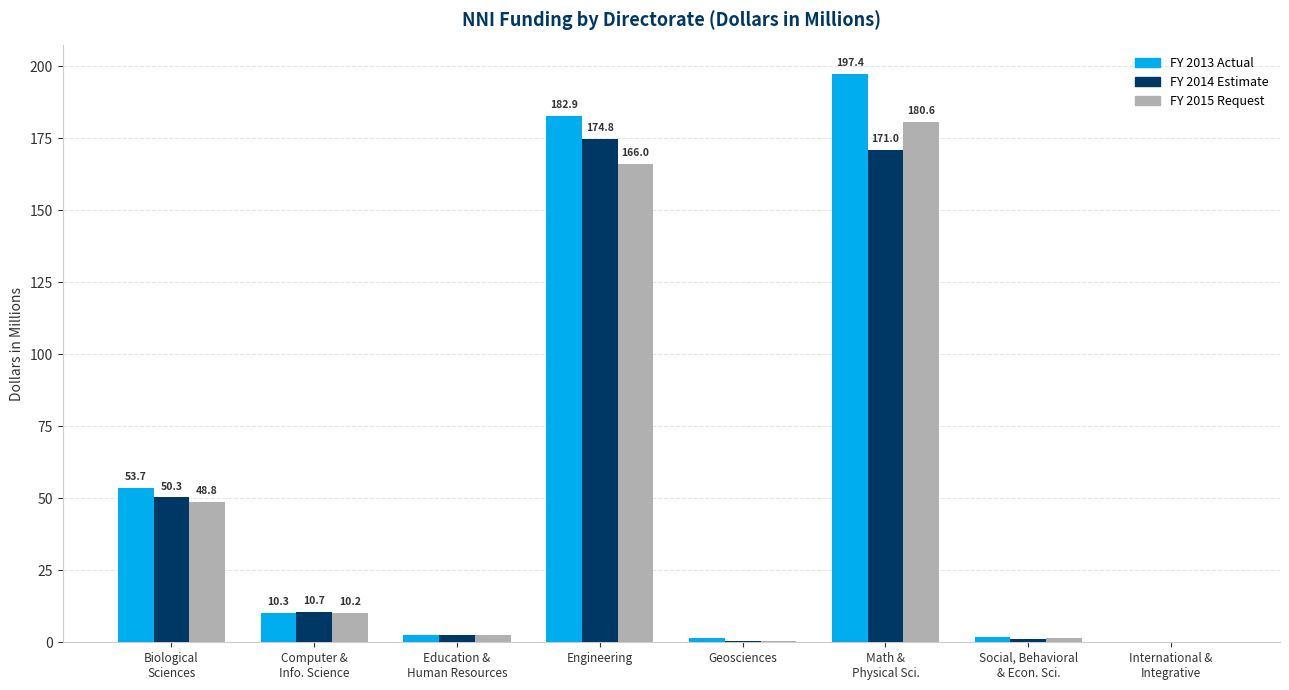

The value of FY 2014 Estimate at Engineering is 174.8. True or false?

True